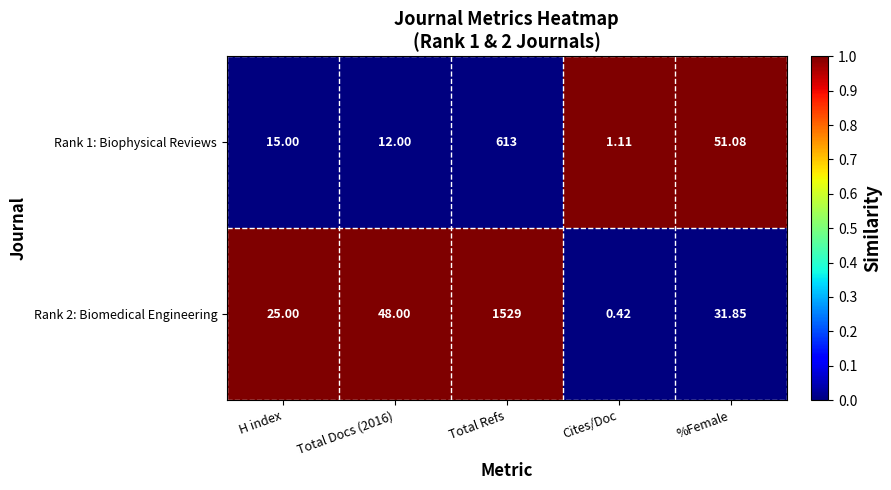

List the series in order of their peak value, lowest first.

Rank 1: Biophysical Reviews, Rank 2: Biomedical Engineering